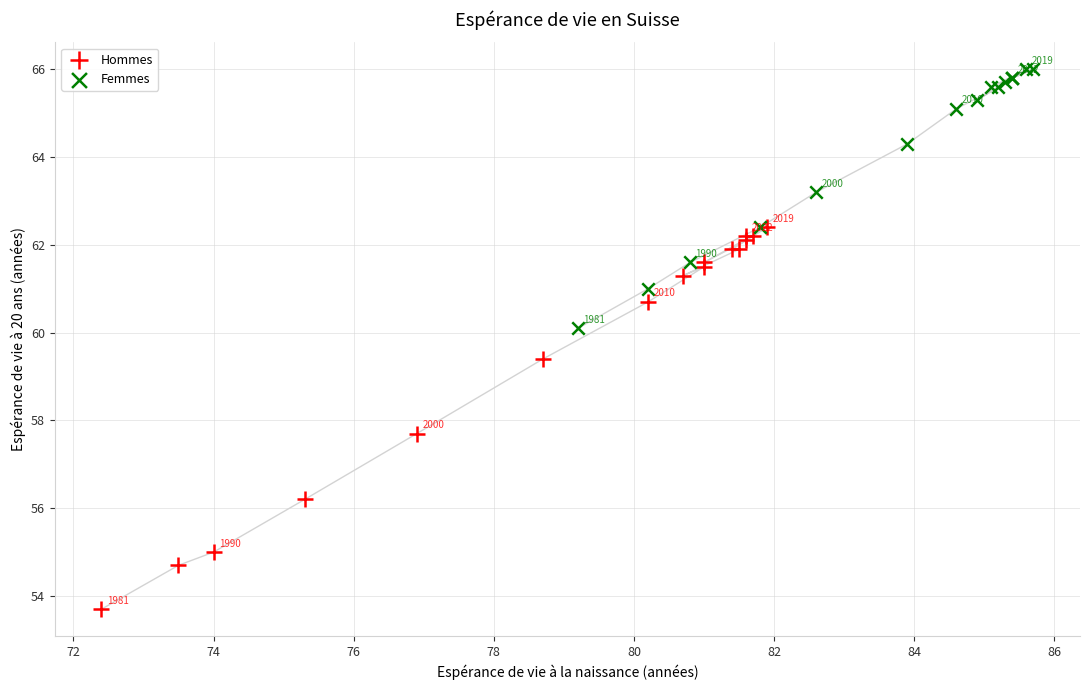

Which series reaches the minimum Y coordinate?

Hommes